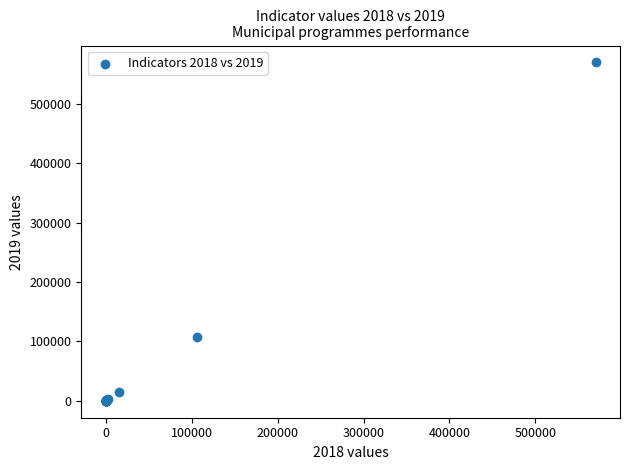

What Y value in the scatter plot is closest to 285020?

106897.0